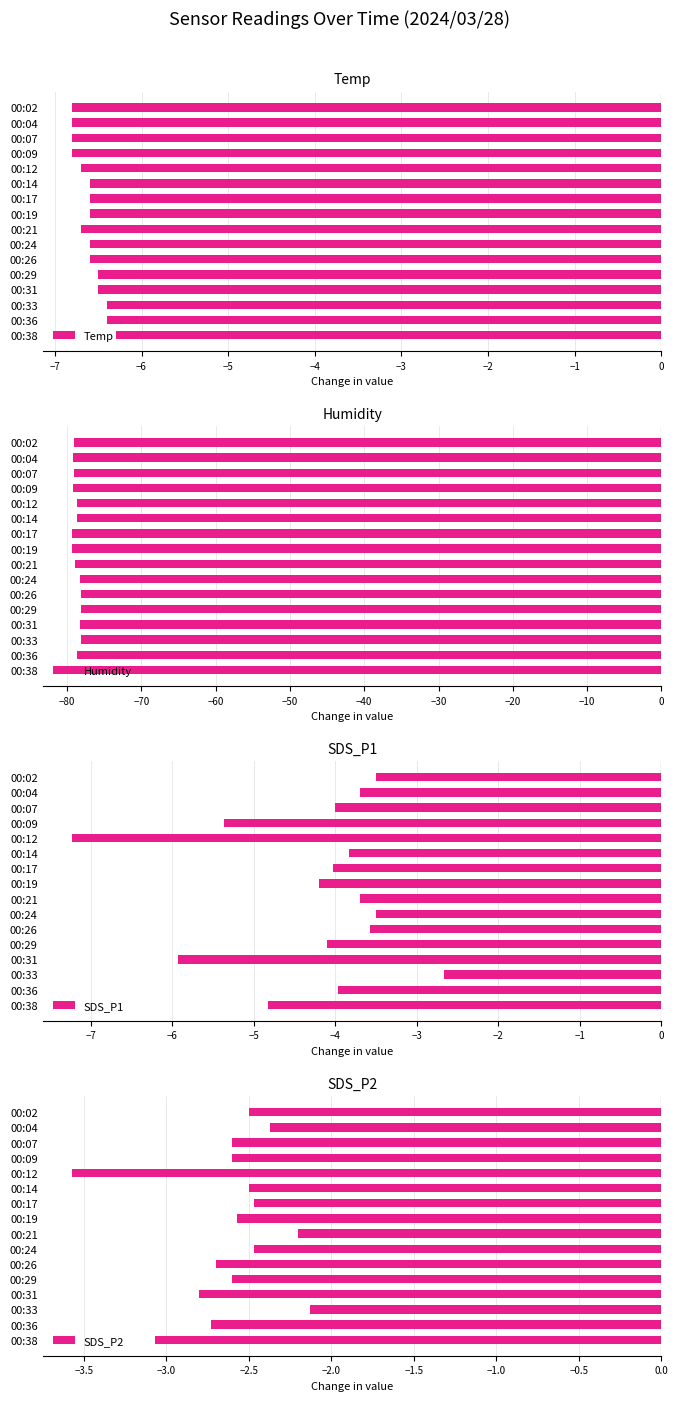

True or false: Temp has a value of -3.3 at 00:09.

False